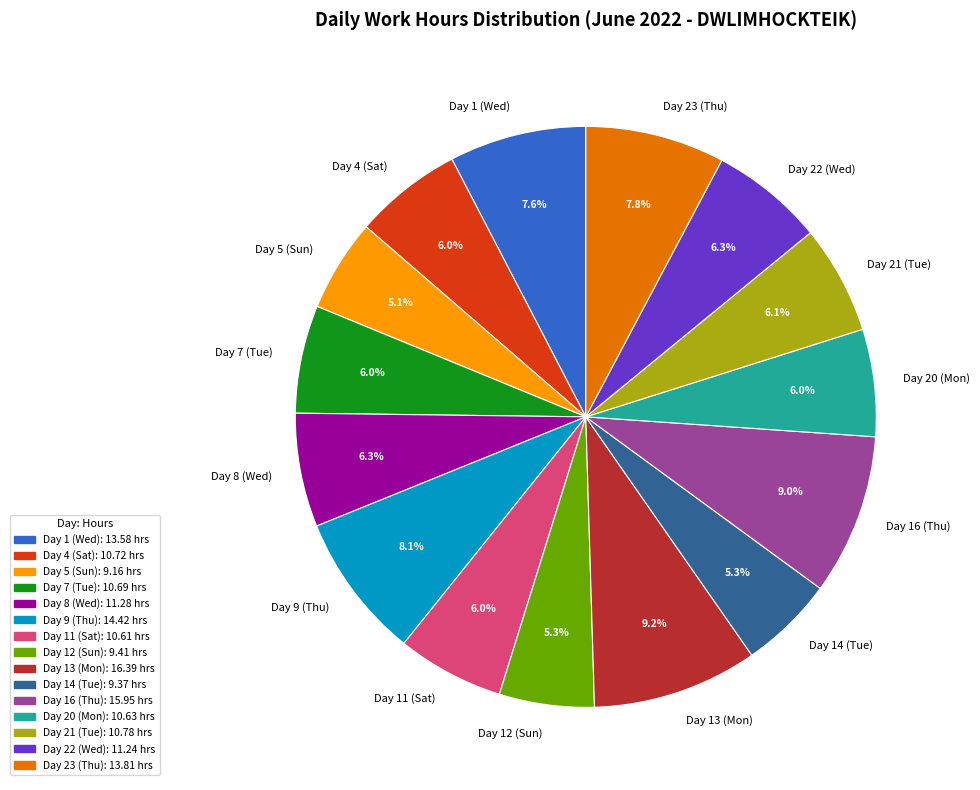

What is the total percentage of Day 9 (Thu) and Day 16 (Thu)?

17.1%